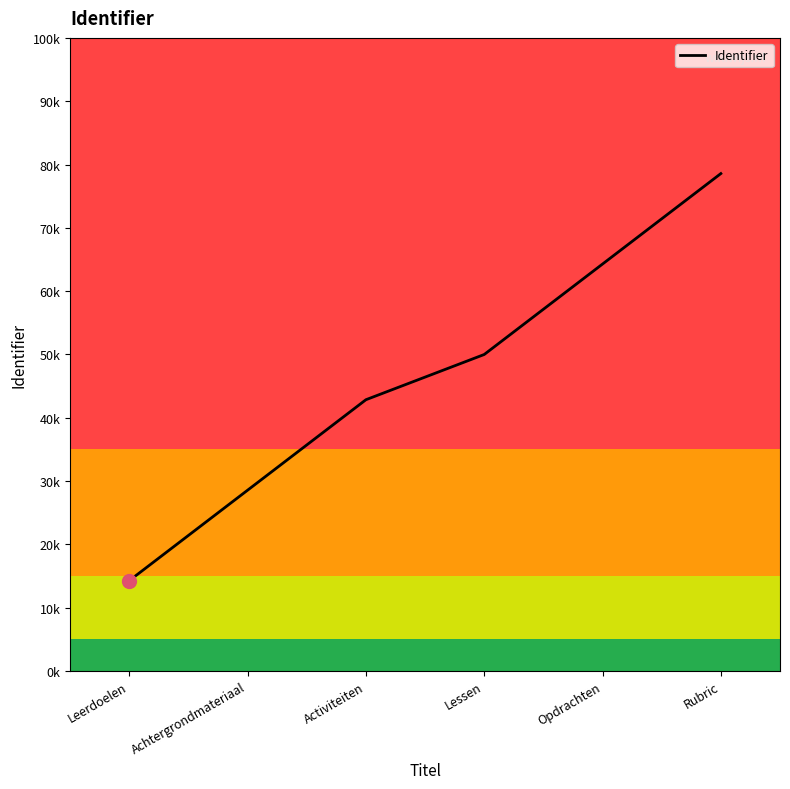

Is this an area chart (filled region under the line)?

No